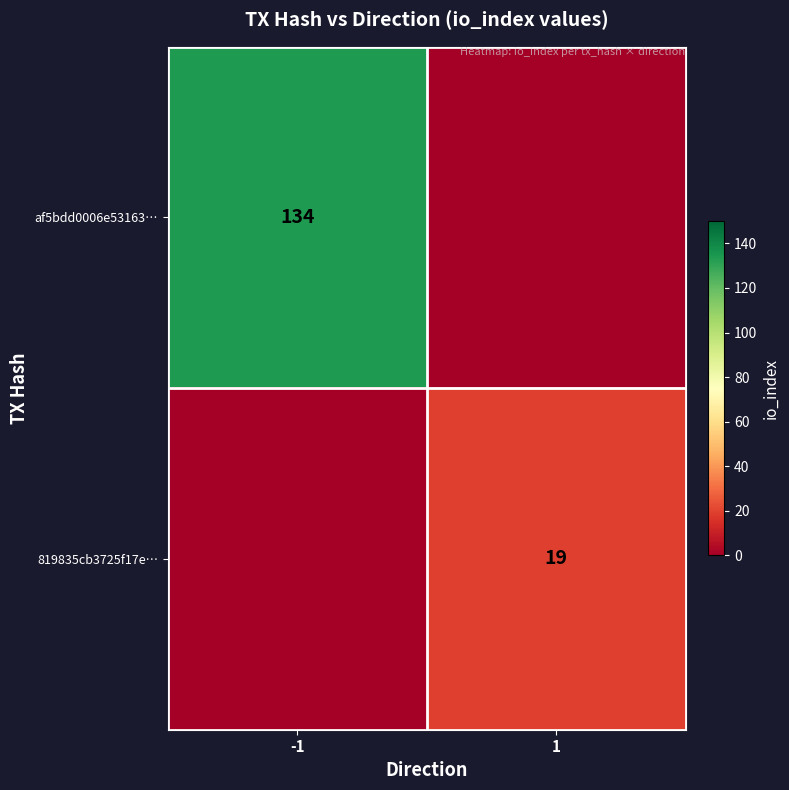

True or false: af5bdd0006e53163… has a value of 77 at -1.

False